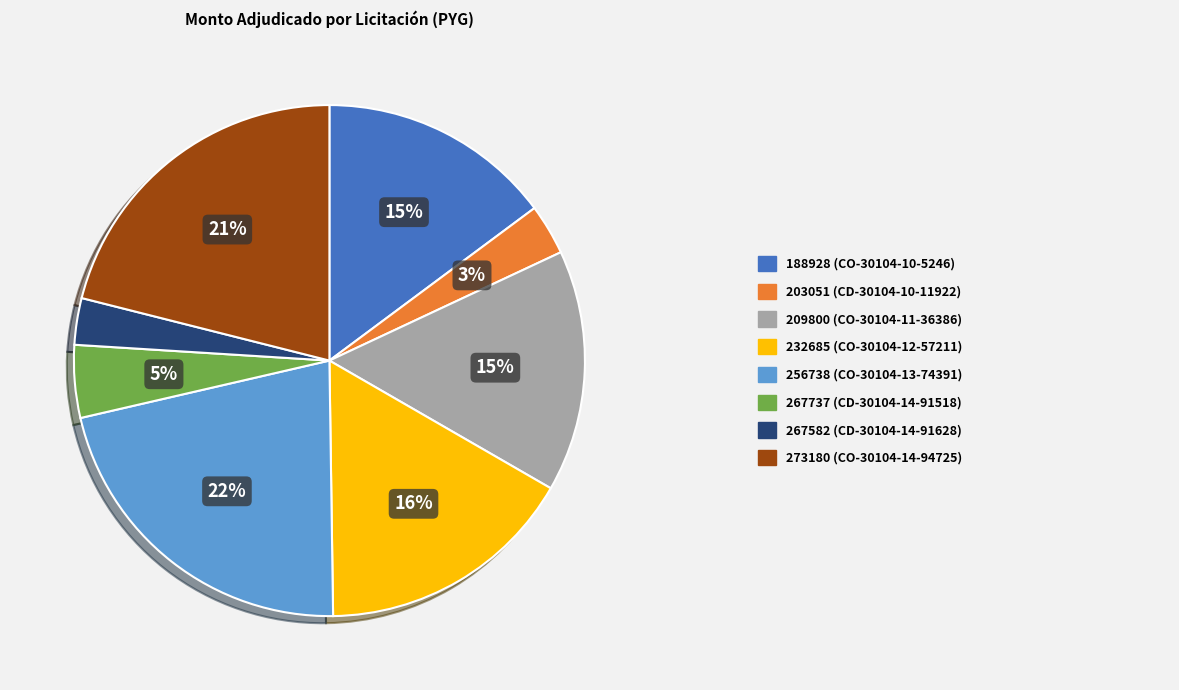

To the nearest percent, what is the difference between the largest and smallest slice percentages?

19%